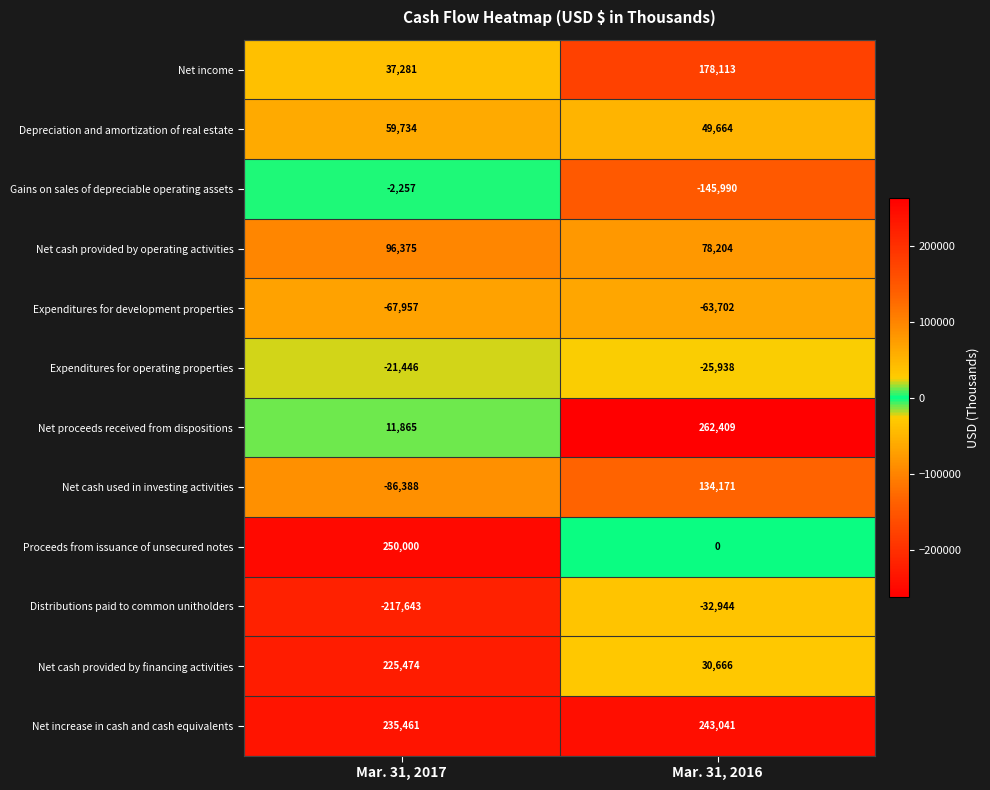

At how many categories does at least one series exceed 5488?

2